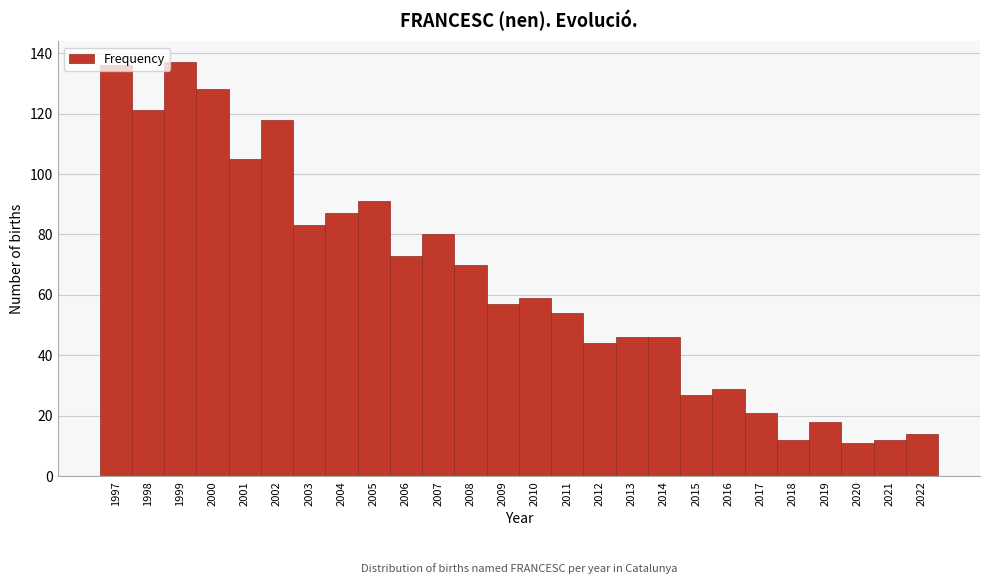

What is the greatest value displayed?

137